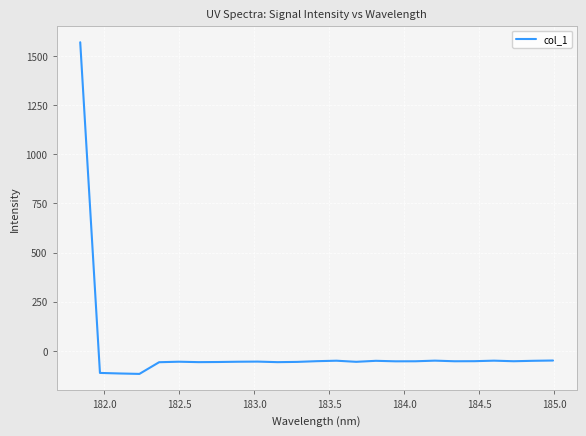

How many positive values are there?

1